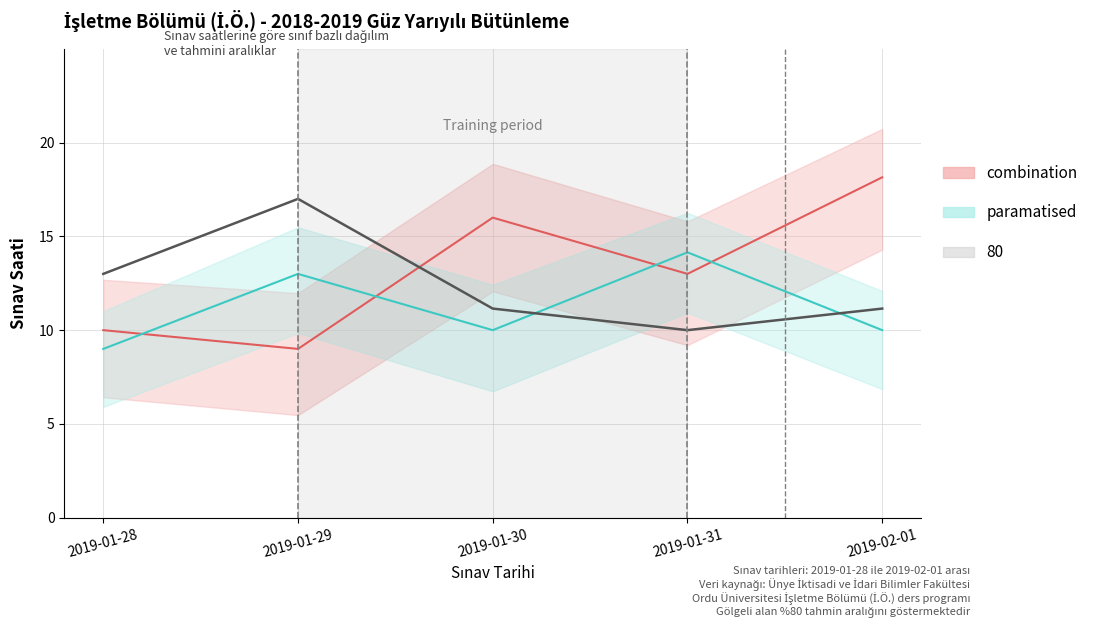

Where is the first local minimum?

2019-01-31